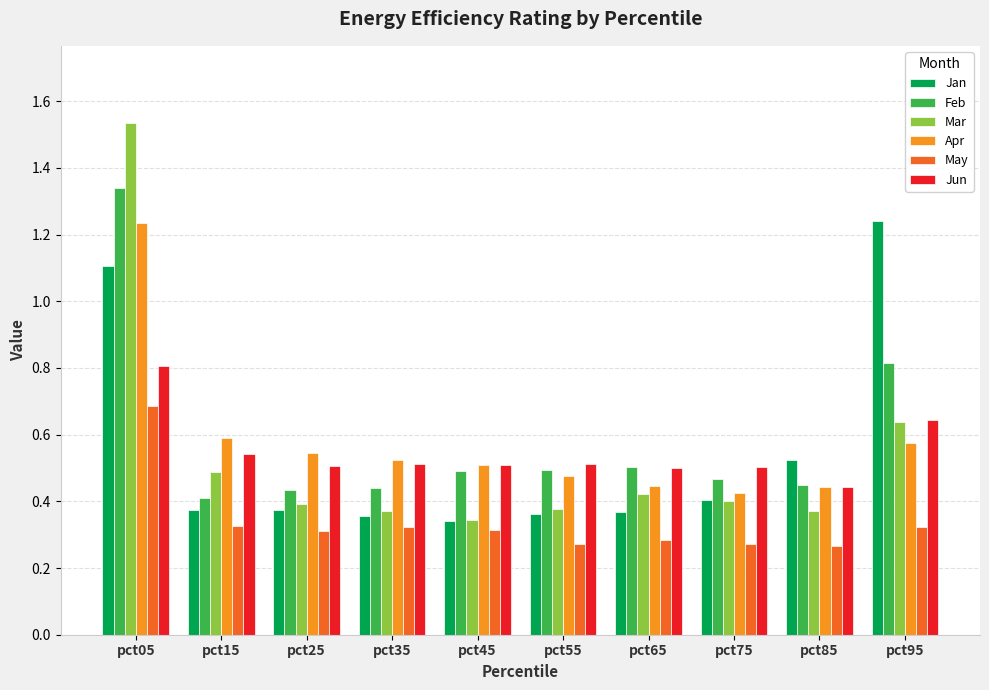

At which category is the sum across all series the highest?

pct05